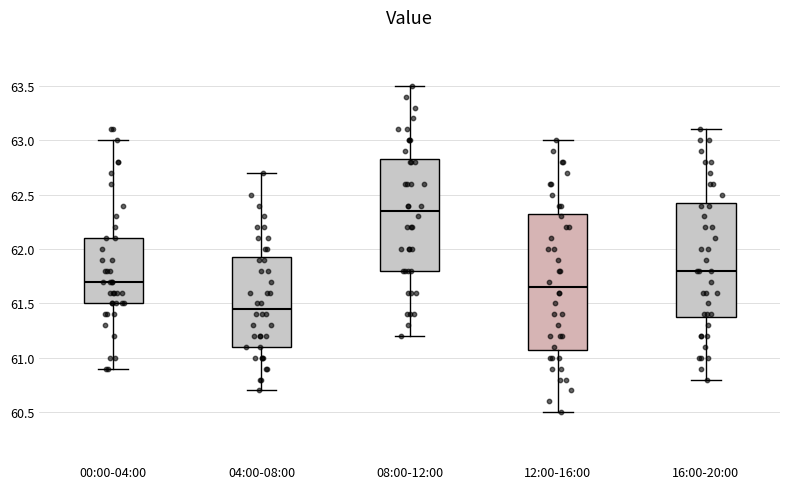

Reading left to right, read every box against the y-axis: the position of its median line, the range the box covers, and the ends of its whiskers. The values are not printed on the chart, so give them approximately, as read against the axis.

00:00-04:00: median 61.70, box 61.50 to 62.10, whiskers 60.90 to 63.00
04:00-08:00: median 61.45, box 61.10 to 61.95, whiskers 60.70 to 62.70
08:00-12:00: median 62.35, box 61.80 to 62.85, whiskers 61.20 to 63.50
12:00-16:00: median 61.65, box 61.10 to 62.35, whiskers 60.50 to 63.00
16:00-20:00: median 61.80, box 61.40 to 62.45, whiskers 60.80 to 63.10